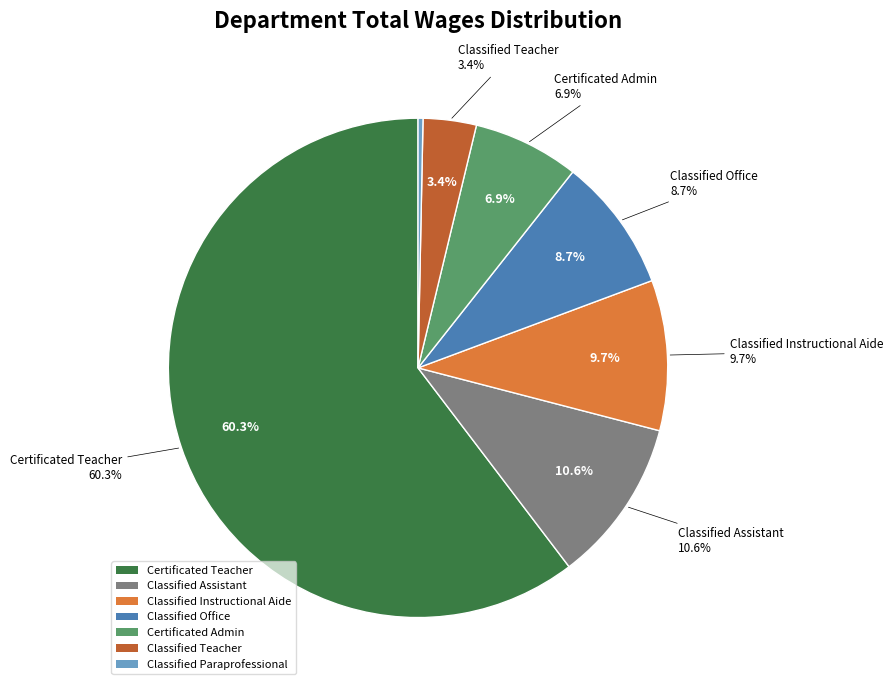

How many segments does this pie chart have?

7